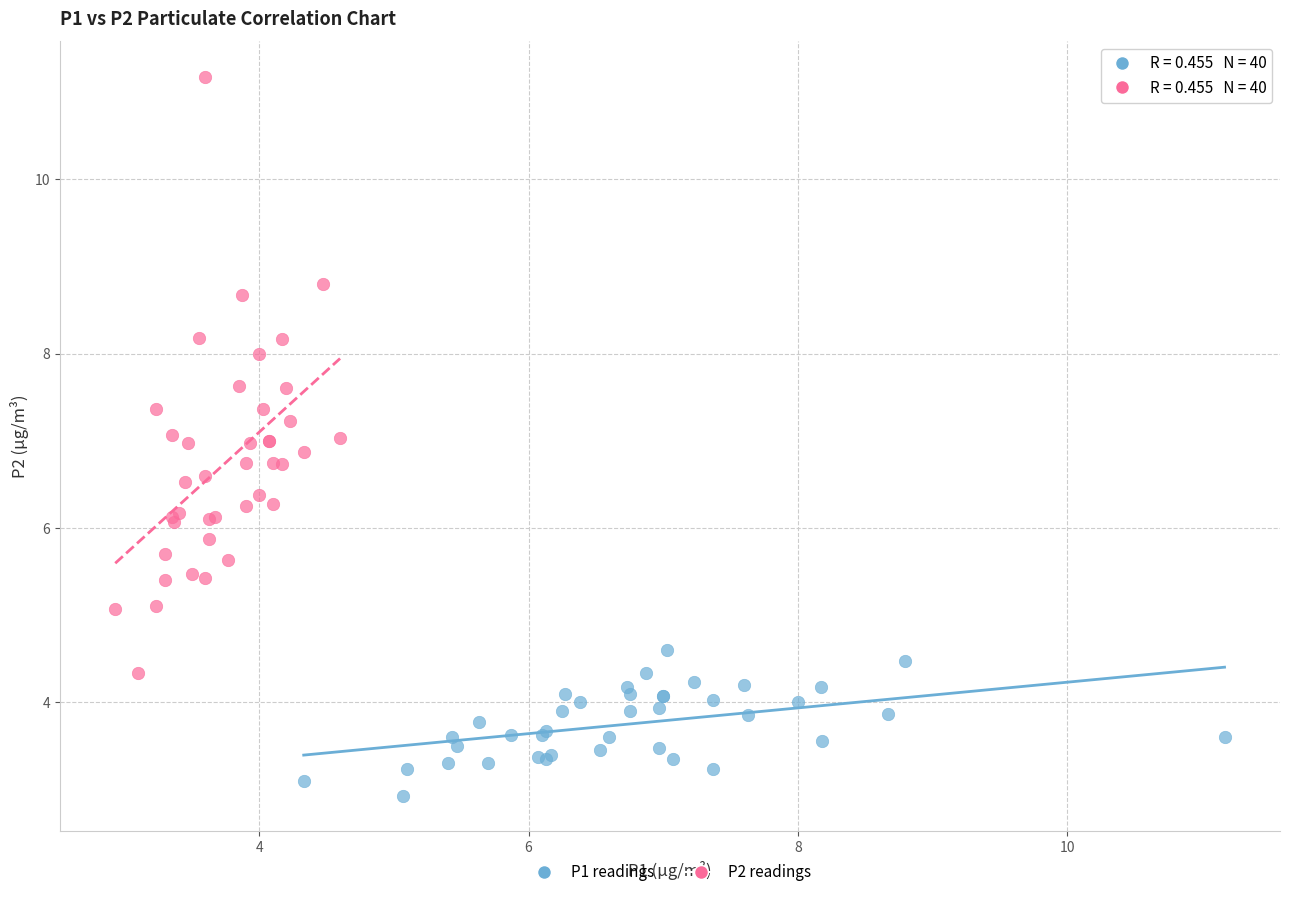

Which series contains the lowest Y value?

P1 readings